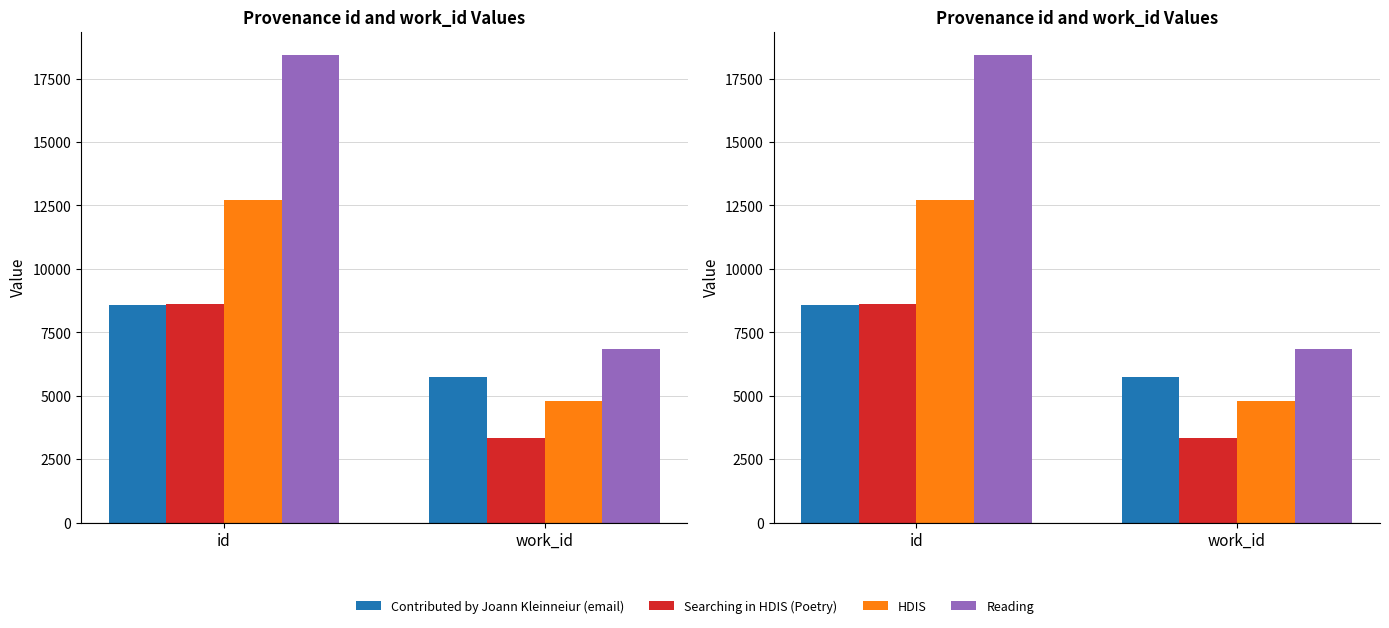

Which category has the highest value in the HDIS series?

id